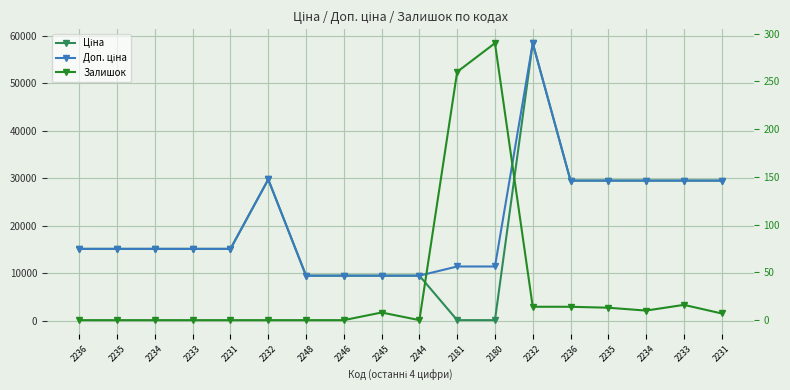

What is the value of the Ціна point at the 10th from the left?

9480.1